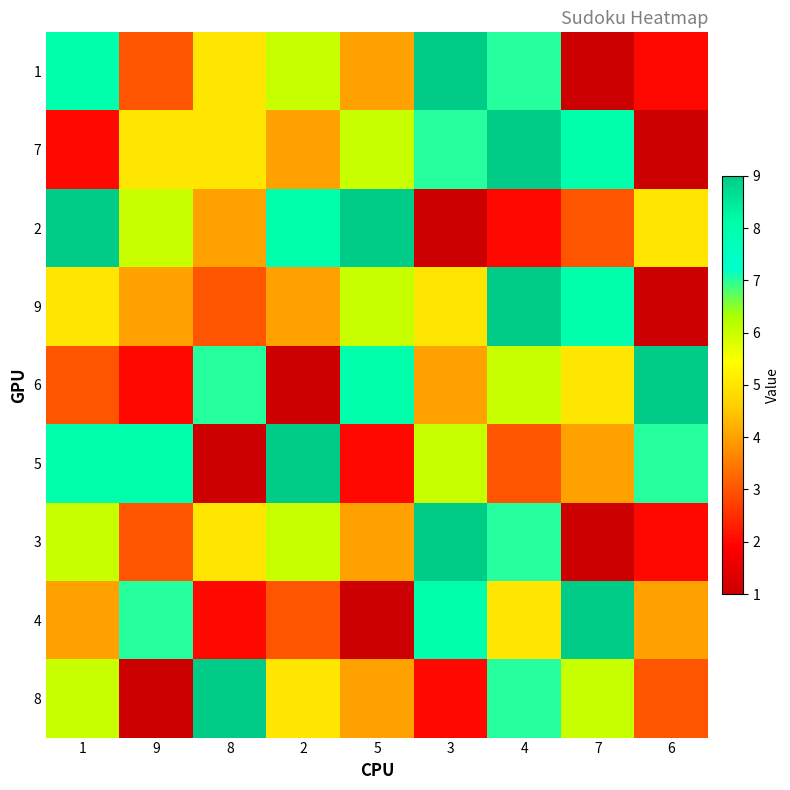

What is the smallest value displayed?

1